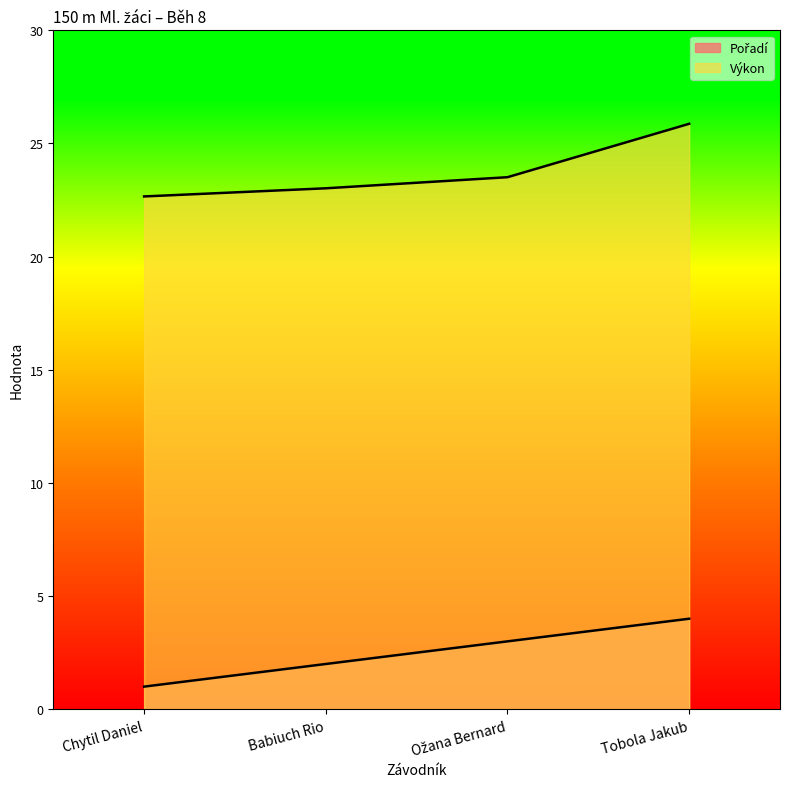

Rank the series by their maximum value, from highest to lowest.

Výkon, Pořadí